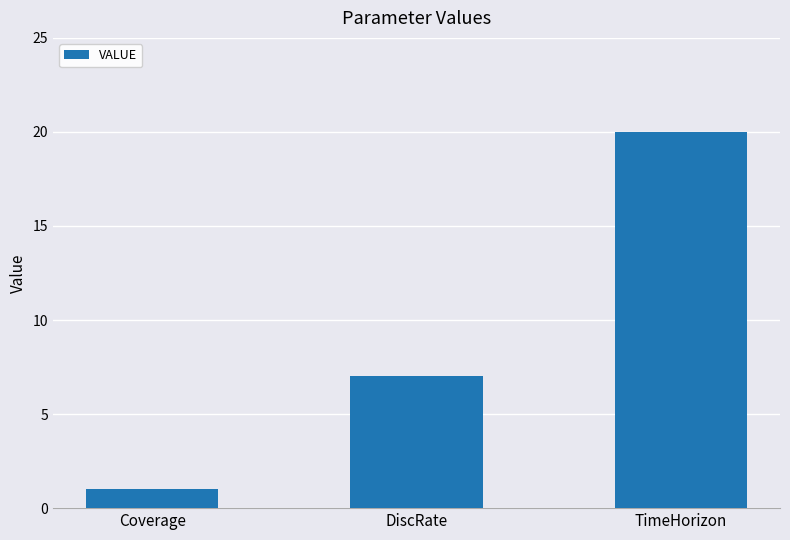

Reading left to right, what are all the values shown in this chart?

Coverage=1	DiscRate=7	TimeHorizon=20